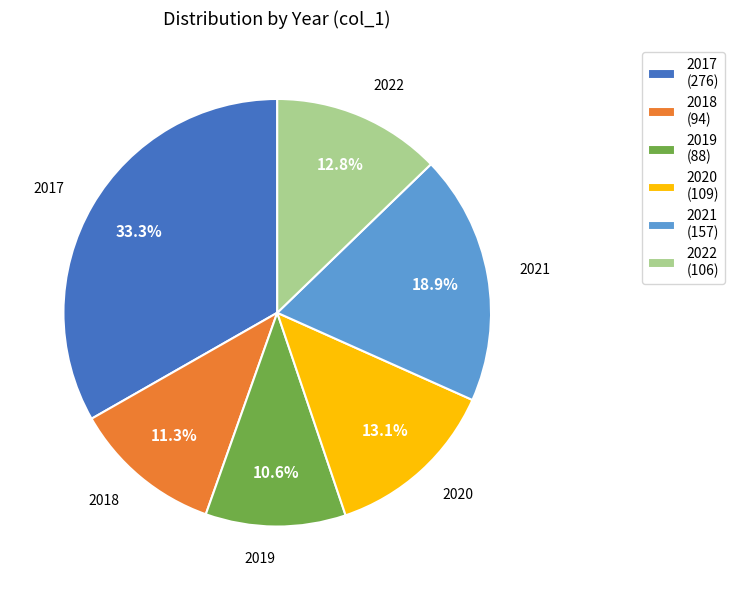

What is the ratio of the value at 2020 (109) to the value at 2017 (276)?

0.4